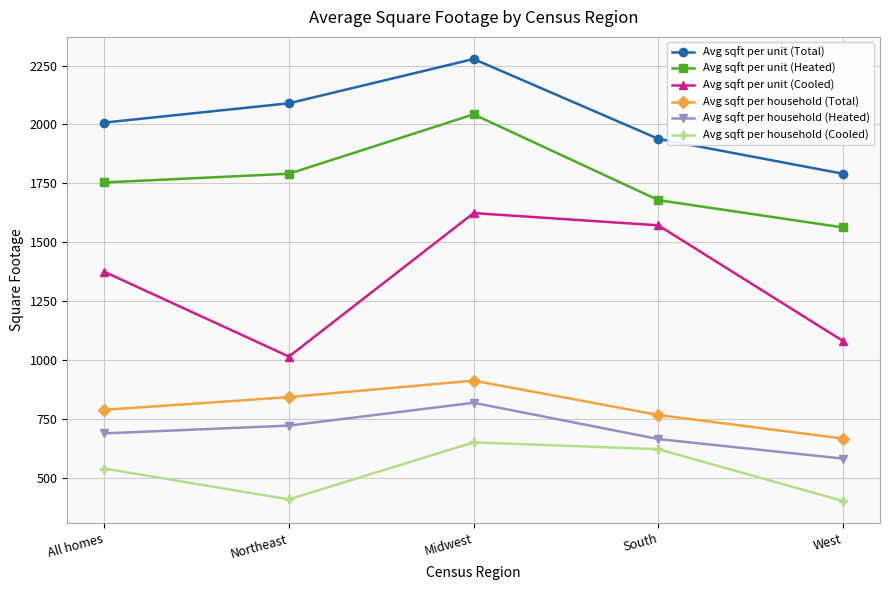

What is the sum of all Avg sqft per household (Total) values?

3979